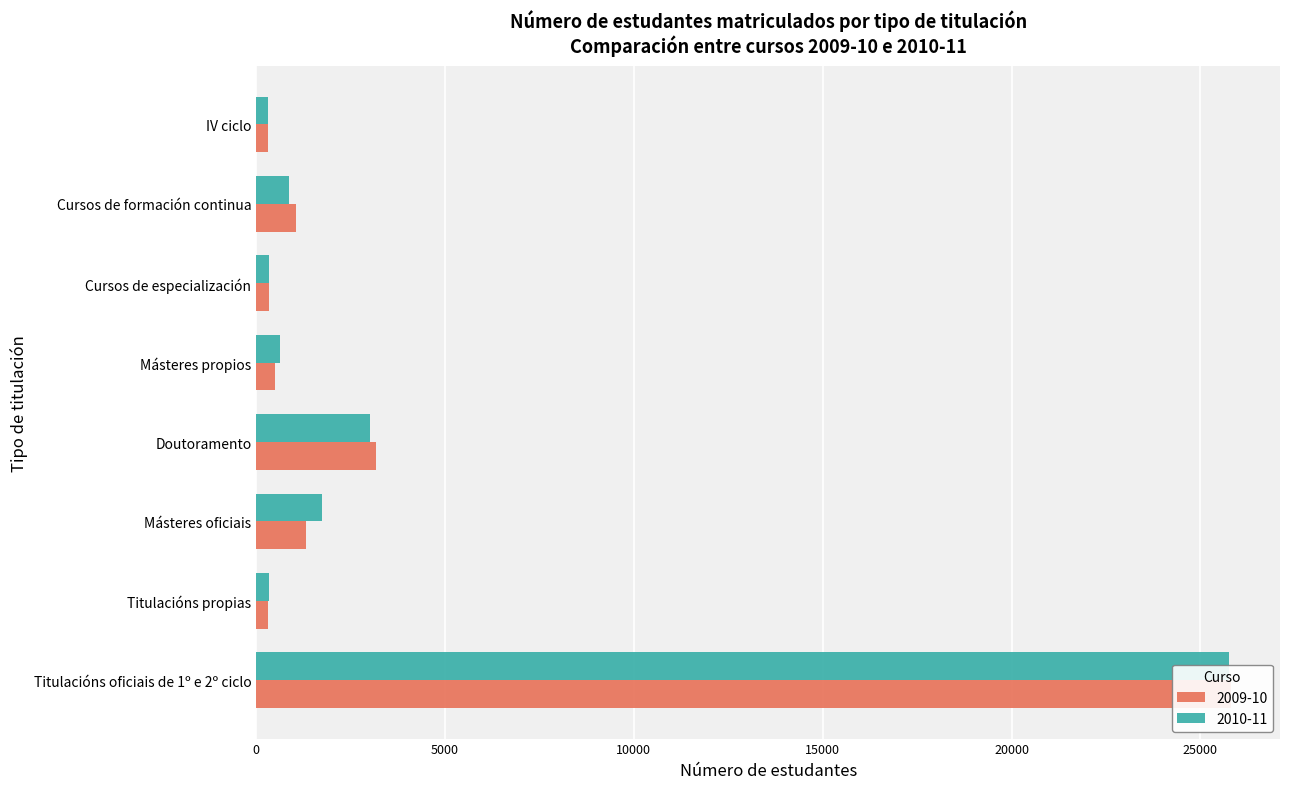

What are all the series names shown in the legend?

2009-10, 2010-11